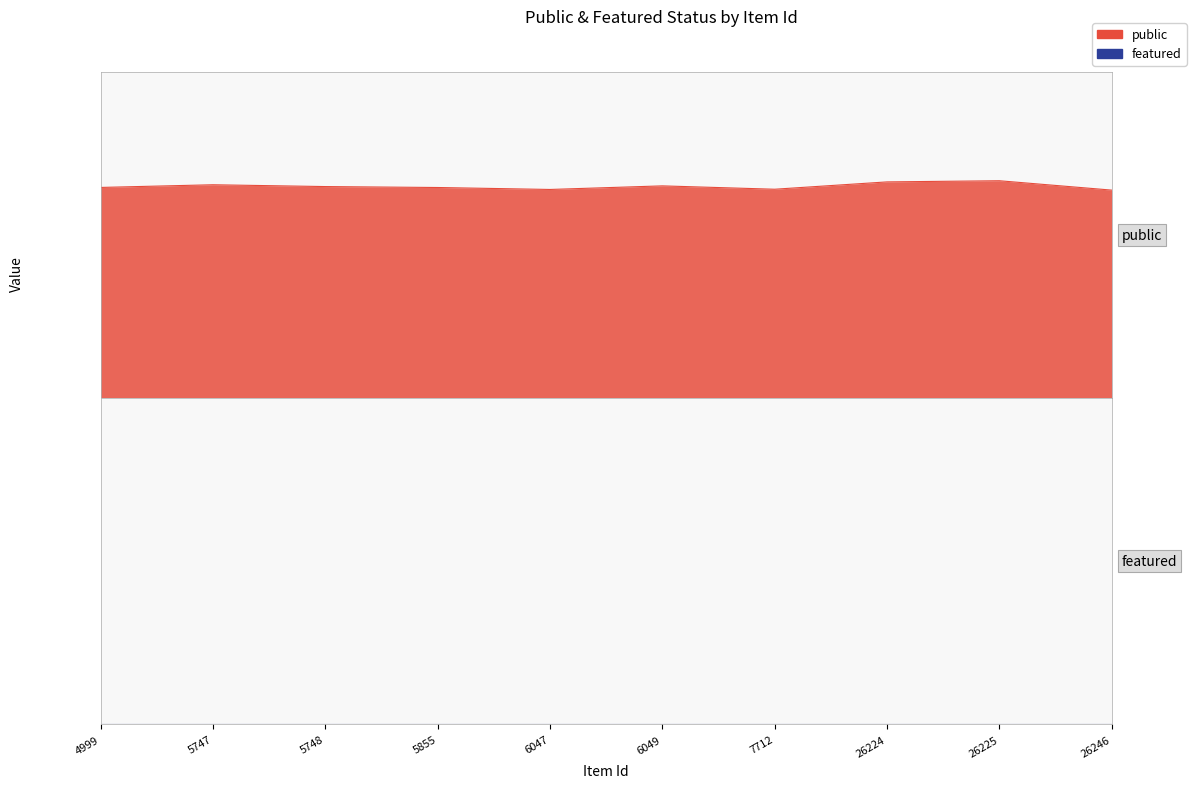

Is the value of featured at 26246 greater than the value of public at 5748?

No